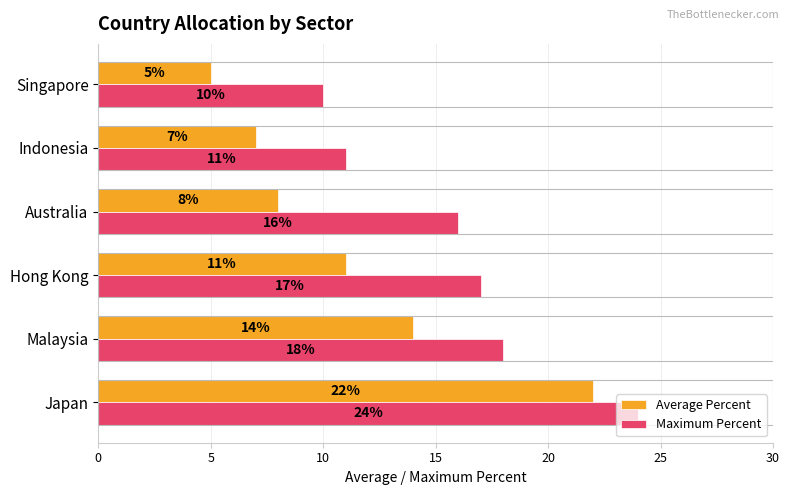

Which series has the largest total across all categories?

Maximum Percent